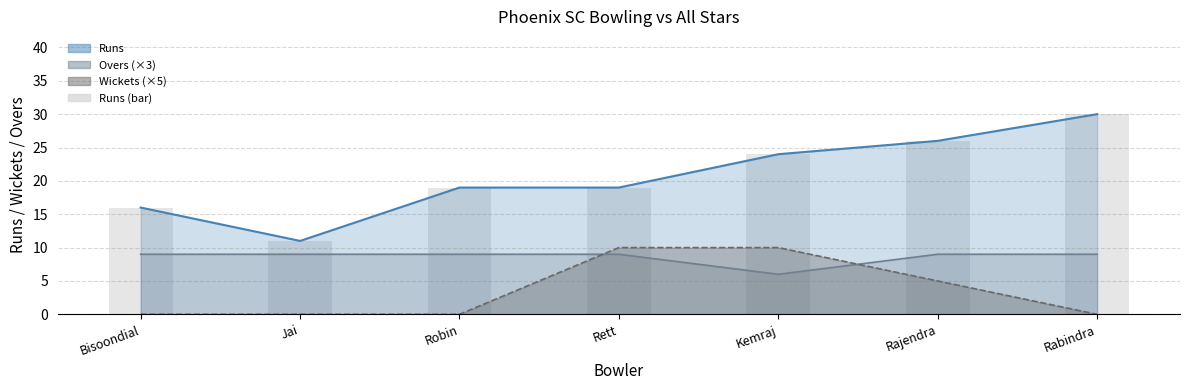

Where does the data first go above 19?

Kemraj